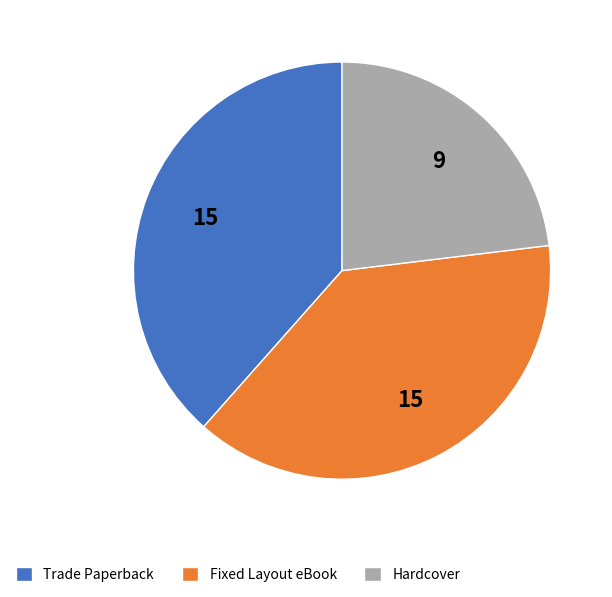

How many slices are in this pie chart?

3